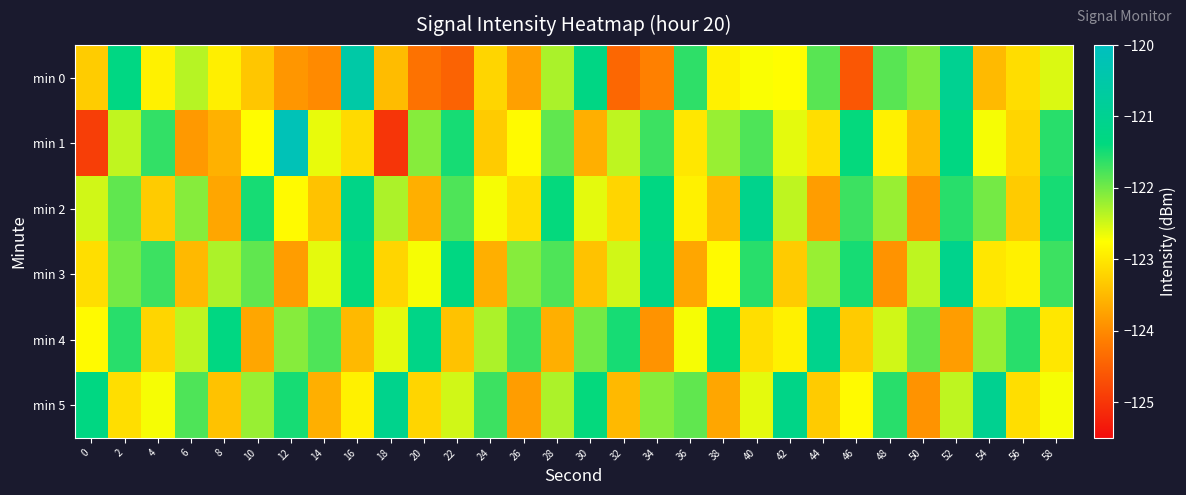

Reading left to right, transcribe all the data shown in this chart.

min 0: 0=-123.3	2=-121.3	4=-122.9	6=-122.4	8=-122.9	10=-123.4	12=-123.9	14=-124.0	16=-120.5	18=-123.5	20=-124.3	22=-124.4	24=-123.2	26=-123.8	28=-122.3	30=-121.3	32=-124.4	34=-124.1	36=-121.6	38=-122.9	40=-122.7	42=-122.8	44=-121.9	46=-124.6	48=-121.9	50=-122.1	52=-121.0	54=-123.5	56=-123.1	58=-122.6
min 1: 0=-124.9	2=-122.4	4=-121.7	6=-123.8	8=-123.6	10=-122.8	12=-120.2	14=-122.6	16=-123.1	18=-125.0	20=-122.1	22=-121.5	24=-123.3	26=-122.8	28=-121.9	30=-123.6	32=-122.4	34=-121.7	36=-123.0	38=-122.2	40=-121.8	42=-122.6	44=-123.1	46=-121.4	48=-122.9	50=-123.5	52=-121.3	54=-122.7	56=-123.2	58=-121.6
min 2: 0=-122.5	2=-121.9	4=-123.3	6=-122.1	8=-123.7	10=-121.5	12=-122.8	14=-123.4	16=-121.2	18=-122.3	20=-123.6	22=-121.8	24=-122.7	26=-123.1	28=-121.4	30=-122.6	32=-123.2	34=-121.3	36=-122.9	38=-123.5	40=-121.1	42=-122.4	44=-123.8	46=-121.7	48=-122.2	50=-123.9	52=-121.6	54=-122.0	56=-123.3	58=-121.5
min 3: 0=-123.1	2=-122.0	4=-121.7	6=-123.5	8=-122.3	10=-121.9	12=-123.8	14=-122.6	16=-121.4	18=-123.2	20=-122.7	22=-121.3	24=-123.6	26=-122.1	28=-121.8	30=-123.4	32=-122.5	34=-121.2	36=-123.7	38=-122.8	40=-121.6	42=-123.3	44=-122.2	46=-121.5	48=-123.9	50=-122.4	52=-121.1	54=-123.0	56=-122.9	58=-121.7
min 4: 0=-122.8	2=-121.6	4=-123.2	6=-122.4	8=-121.3	10=-123.7	12=-122.1	14=-121.8	16=-123.5	18=-122.6	20=-121.2	22=-123.4	24=-122.3	26=-121.7	28=-123.6	30=-122.0	32=-121.5	34=-123.9	36=-122.7	38=-121.4	40=-123.1	42=-122.9	44=-121.1	46=-123.3	48=-122.5	50=-121.9	52=-123.8	54=-122.2	56=-121.6	58=-123.0
min 5: 0=-121.3	2=-123.1	4=-122.7	6=-121.8	8=-123.4	10=-122.2	12=-121.5	14=-123.6	16=-122.9	18=-121.1	20=-123.2	22=-122.5	24=-121.7	26=-123.8	28=-122.3	30=-121.4	32=-123.5	34=-122.1	36=-121.9	38=-123.7	40=-122.6	42=-121.2	44=-123.3	46=-122.8	48=-121.6	50=-123.9	52=-122.4	54=-121.0	56=-123.1	58=-122.7